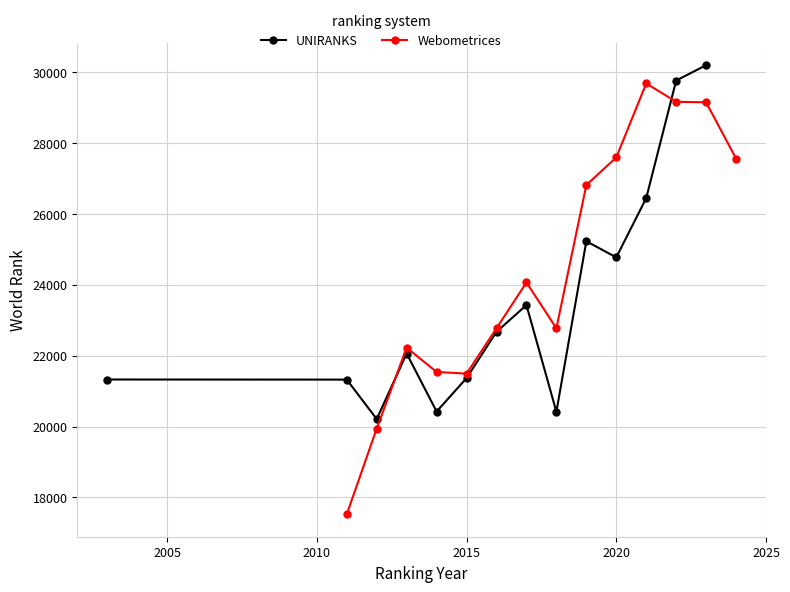

True or false: UNIRANKS has more than 2 interior local peaks.

True